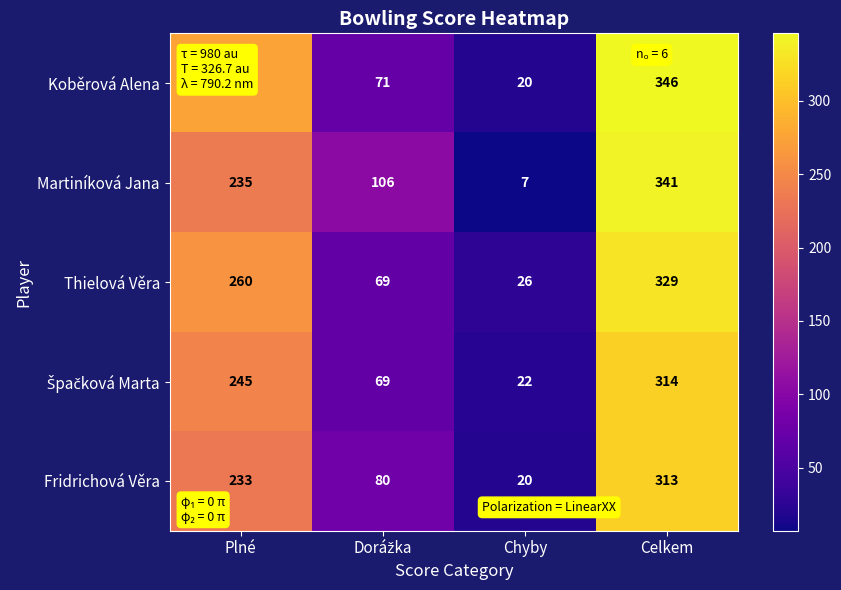

Between Chyby and Celkem, which series saw the biggest shift?

Martiníková Jana